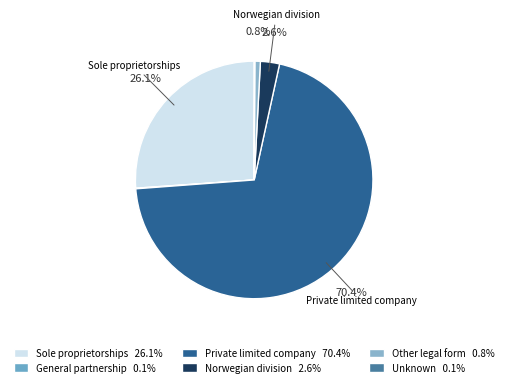

How many slices are in this pie chart?

6